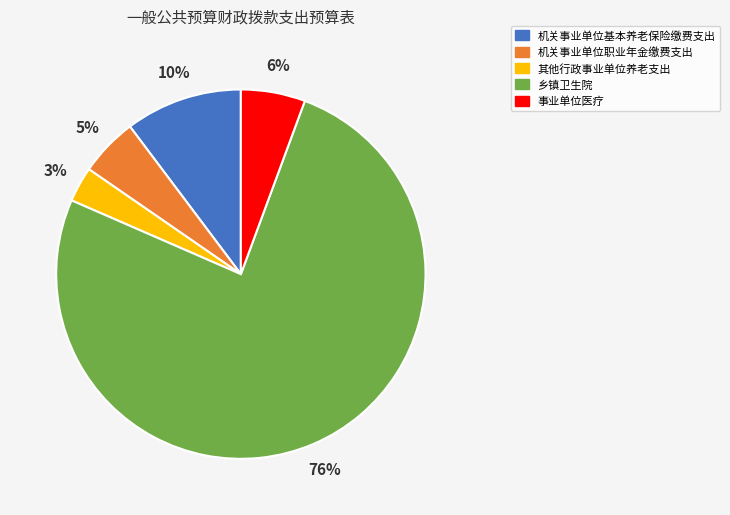

Which slice is the smallest?

其他行政事业单位养老支出